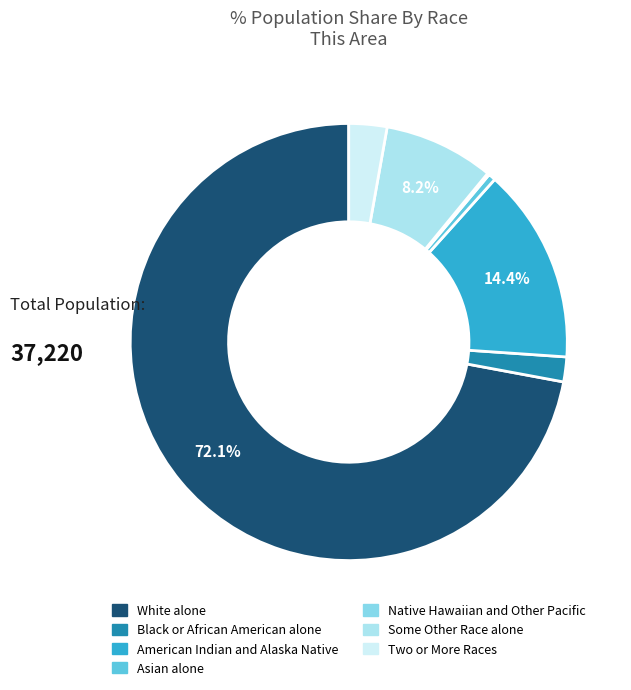

What is the total percentage of Black or African American alone and Two or More Races?

4.7%